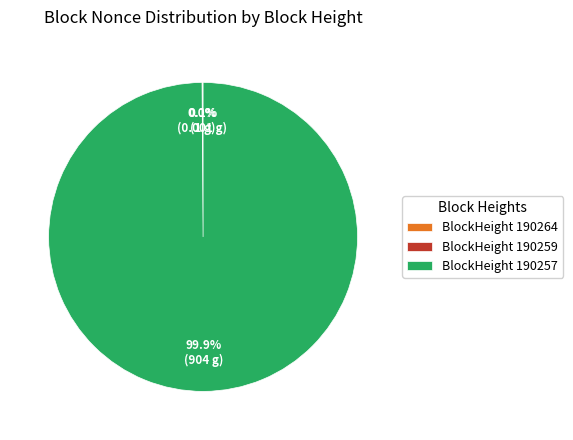

What percentage is NOT represented by BlockHeight 190257?

0.1%